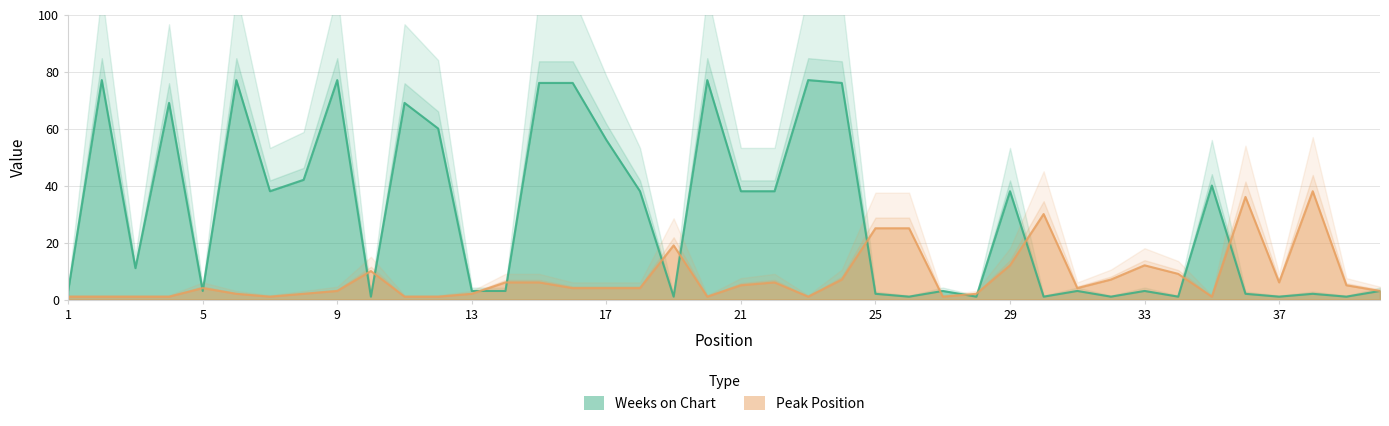

What value does the Weeks on Chart series have at 22, to the nearest 5?

40